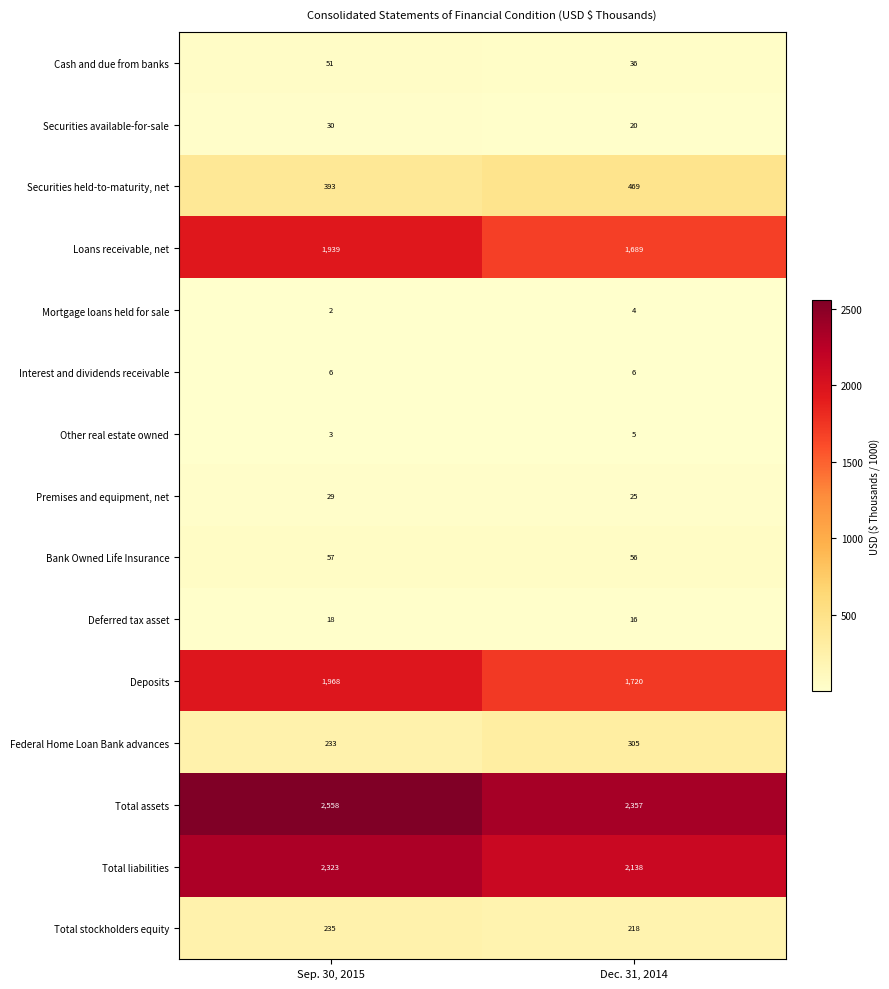

The Deferred tax asset series shows 18 at Sep. 30, 2015. True or false?

True